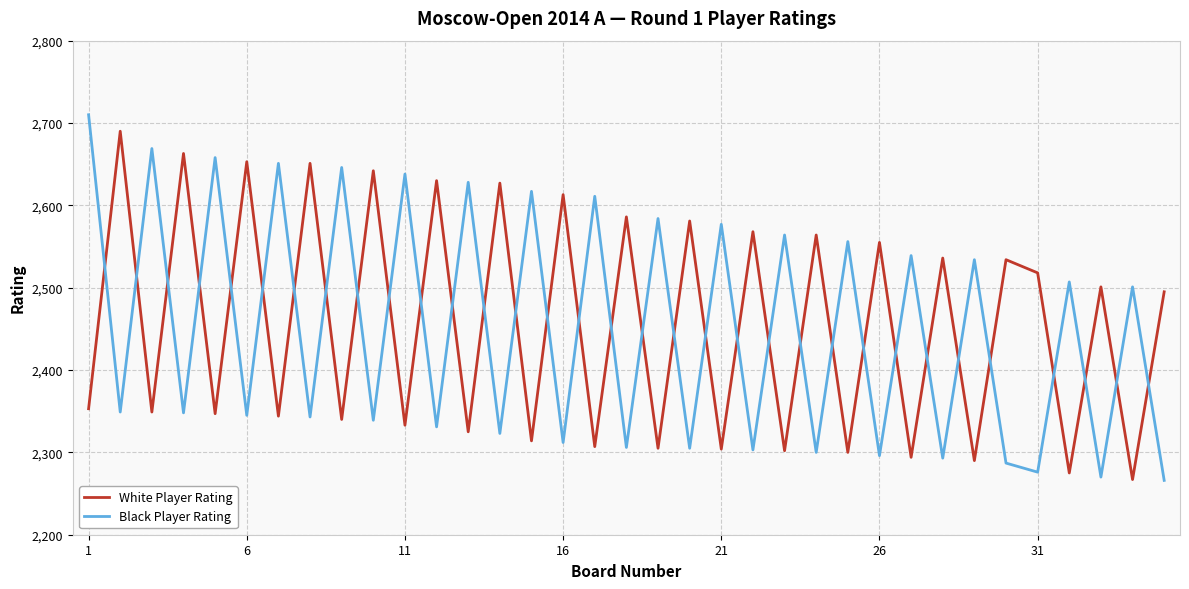

Rank the series by their maximum value, from lowest to highest.

White Player Rating, Black Player Rating